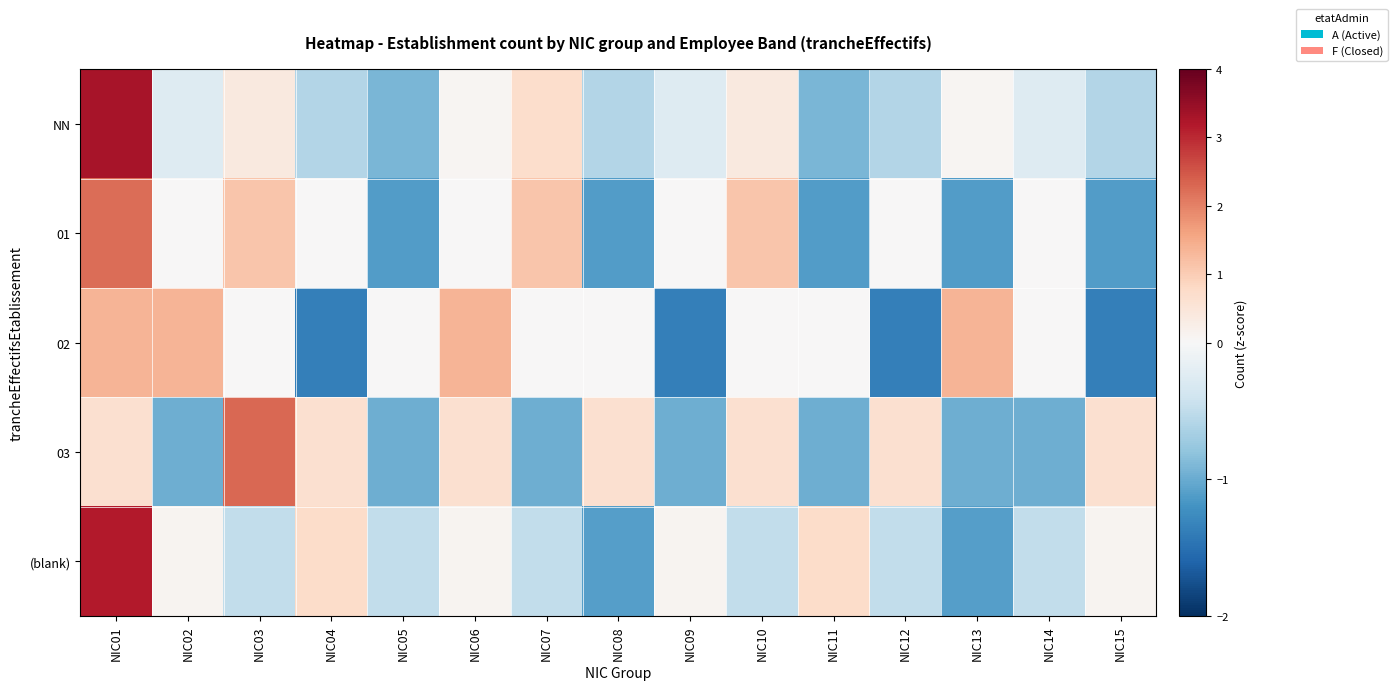

Rank the series at NIC04 from highest to lowest value.

(blank), 03, 01, NN, 02